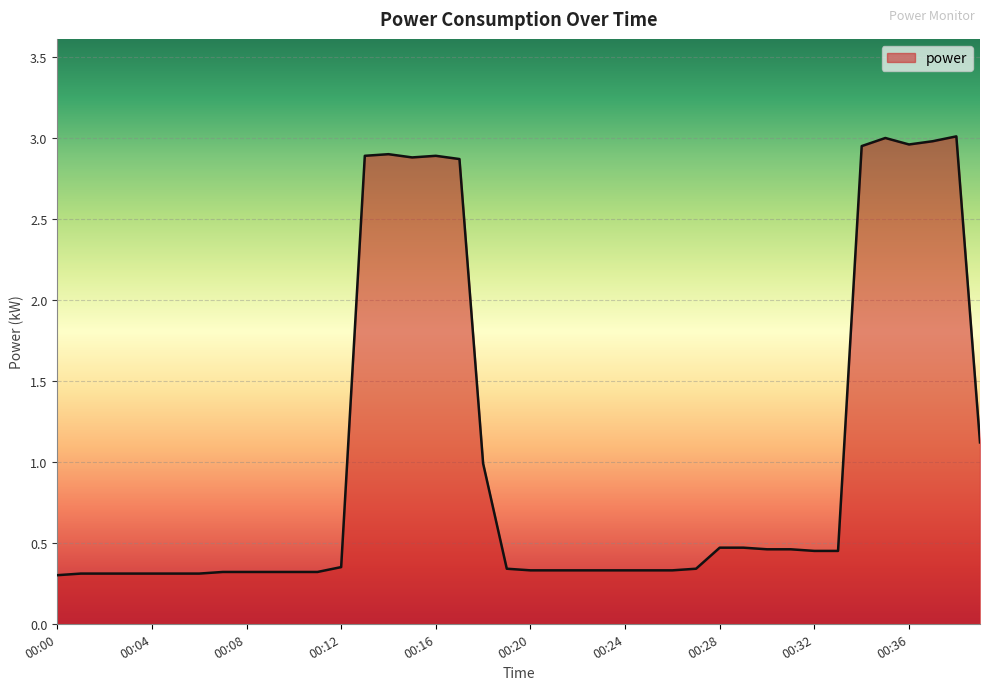

What is the difference between the maximum and minimum values?

2.7